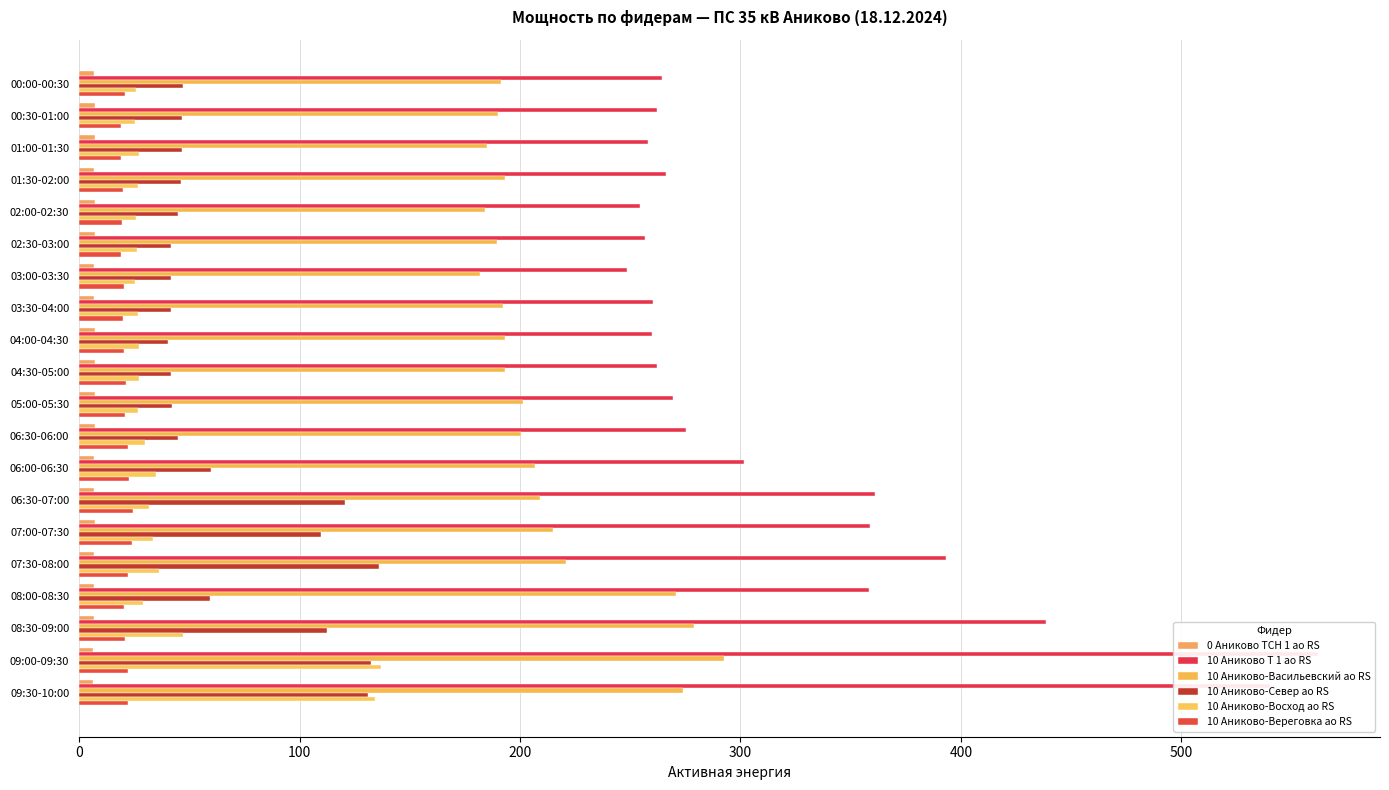

Reading left to right, extract all data points from this chart.

0 Аниково ТСН 1 ао RS: 6.8	7.0	7.0	6.7	7.1	7.0	6.9	6.9	7.2	7.0	7.0	7.1	6.8	6.6	7.0	6.9	6.6	6.6	6.5	6.5
10 Аниково Т 1 ао RS: 264.4	262.0	258.0	266.0	254.4	256.8	248.4	260.4	260.0	262.0	269.6	275.2	301.6	361.2	358.8	393.2	358.4	438.4	562.0	540.4
10 Аниково-Васильевский ао RS: 191.4	190.0	185.0	193.2	184.2	189.4	182.0	192.2	193.2	193.2	201.2	200.6	207.0	209.2	215.0	220.8	270.6	278.8	292.4	273.8
10 Аниково-Север ао RS: 47.2	46.6	46.6	46.0	44.8	41.6	41.6	41.6	40.4	41.8	42.0	45.0	60.0	120.6	109.8	136.0	59.4	112.4	132.2	131.2
10 Аниково-Восход ао RS: 26.0	25.4	27.2	26.6	25.8	26.2	25.2	26.6	27.2	27.0	26.8	29.8	34.8	31.6	33.4	36.4	28.8	47.0	137.0	134.4
10 Аниково-Вереговка ао RS: 20.8	18.8	19.0	19.8	19.4	18.8	20.4	19.8	20.2	21.4	20.8	22.4	22.8	24.4	24.0	22.2	20.4	21.0	22.2	22.4